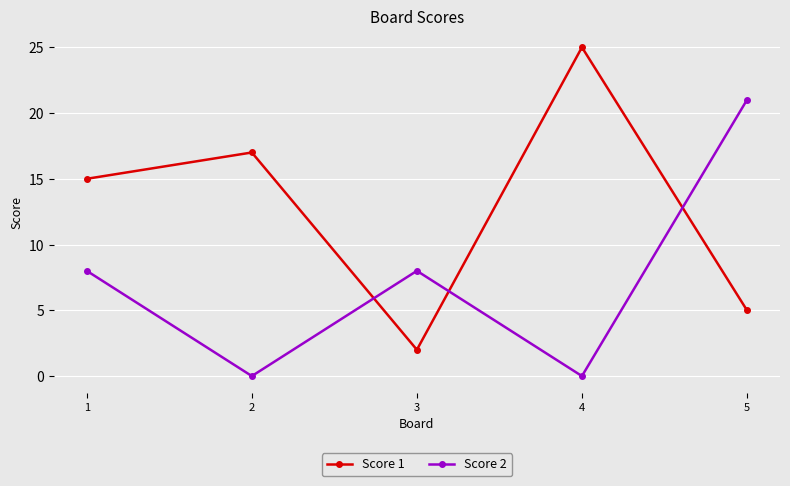

Is it true that Score 2 equals 29 at 5?

False